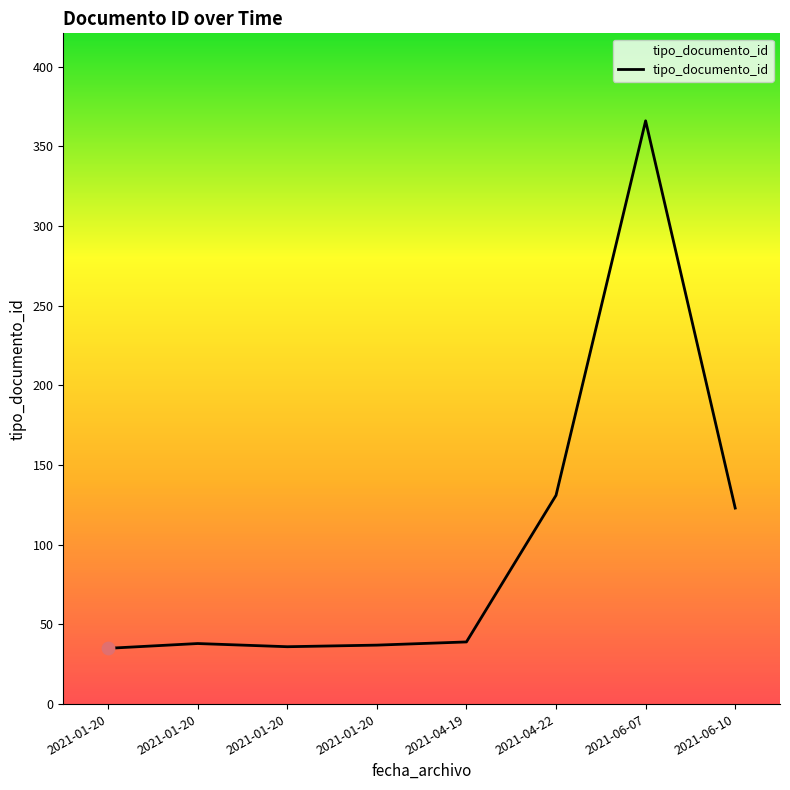

Approximately how many times larger is the value at 2021-01-20 compared to 2021-04-19?

0.9